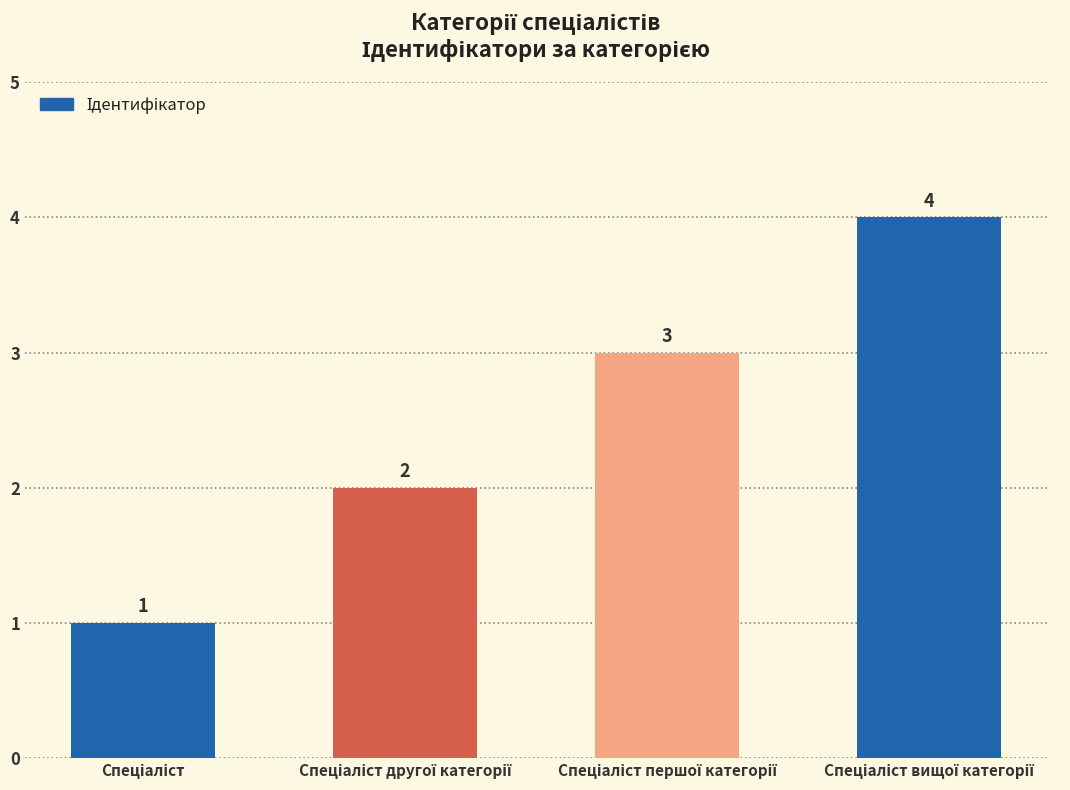

What is the maximum value shown in the chart?

4